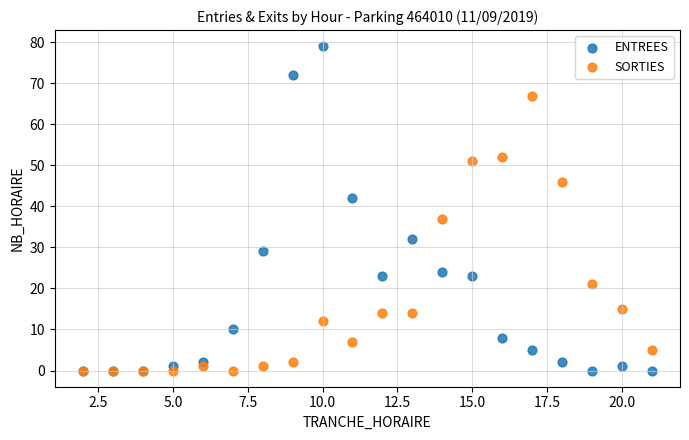

In the ENTREES series, what Y value is closest to 39?

42